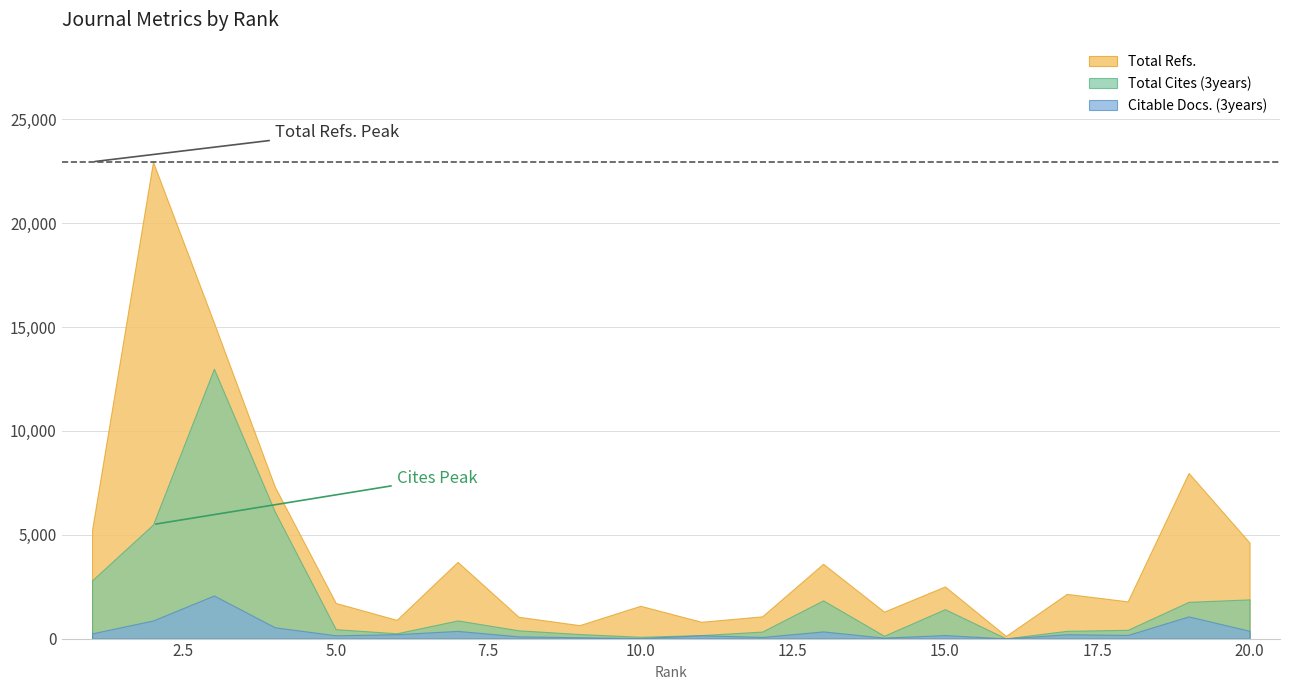

The Total Refs. series shows 5245 at 13. True or false?

False